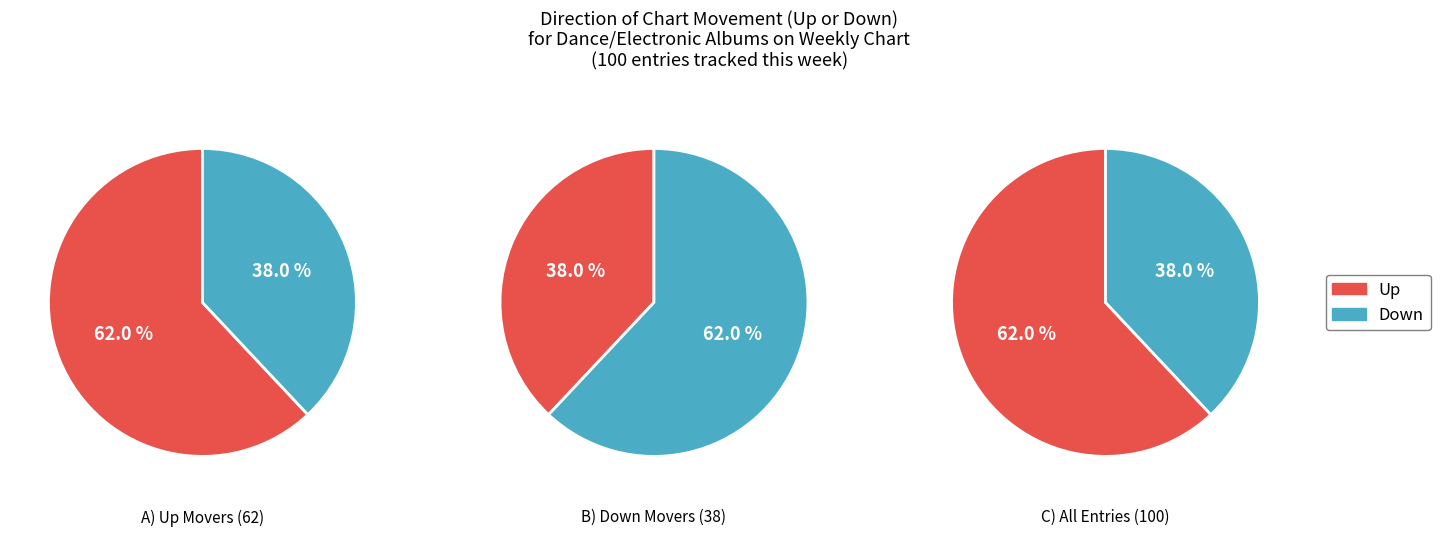

Which category has the smallest portion of the pie?

down